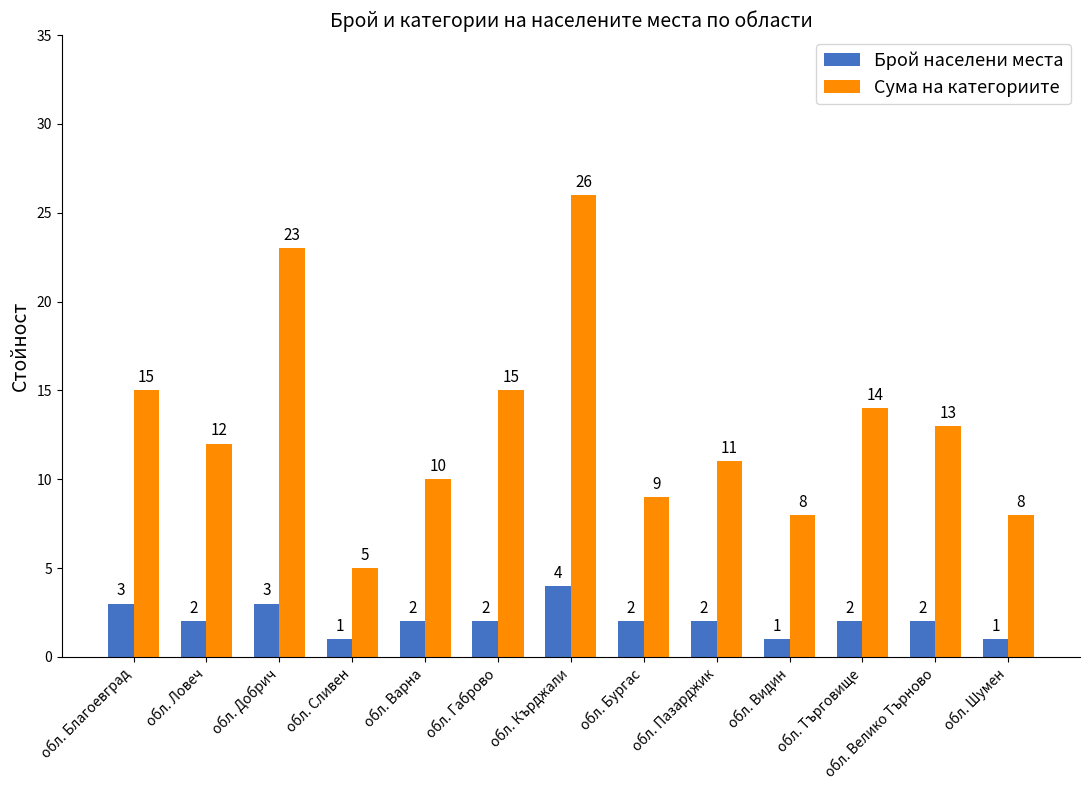

Is the value of Сума на категориите at обл. Сливен greater than the value of Брой населени места at обл. Шумен?

Yes